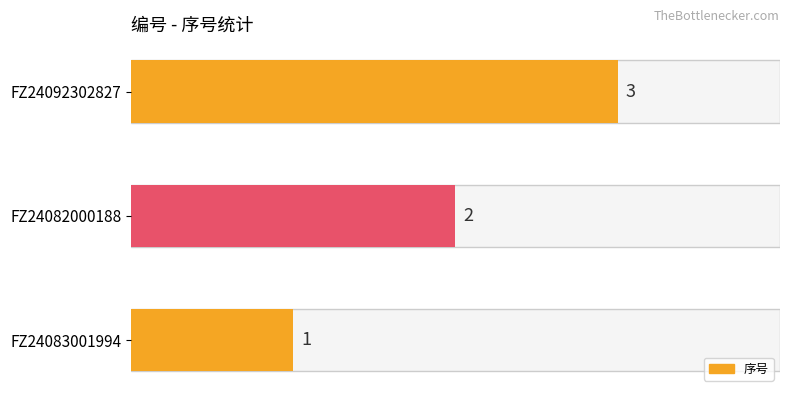

What is the difference between the maximum and minimum values?

2